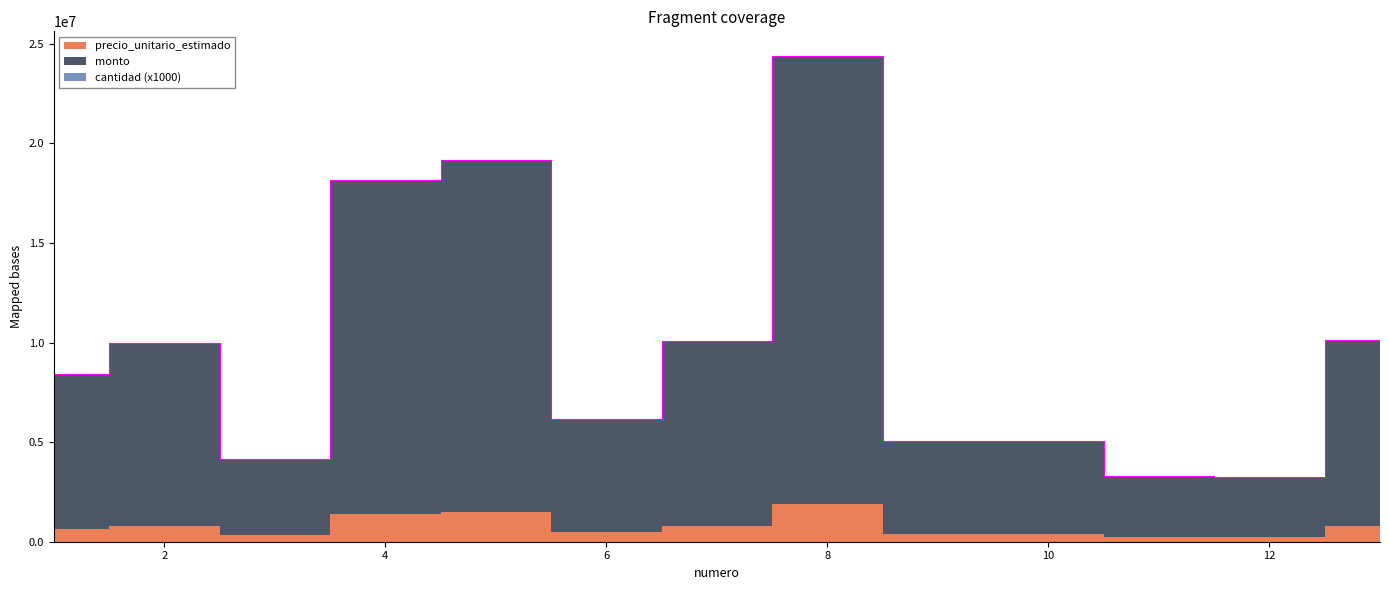

Reading left to right, list all the values displayed in this chart.

precio_unitario_estimado: 645667	764667	319000	1394800	1474333	472800	775333	1876000	387200	387200	252800	249800	779600
monto: 7748004	9176004	3828000	16737600	17691996	5673600	9303996	22512000	4646400	4646400	3033600	2997600	9355200
cantidad: 12	12	12	12	12	12	12	12	12	12	12	12	12